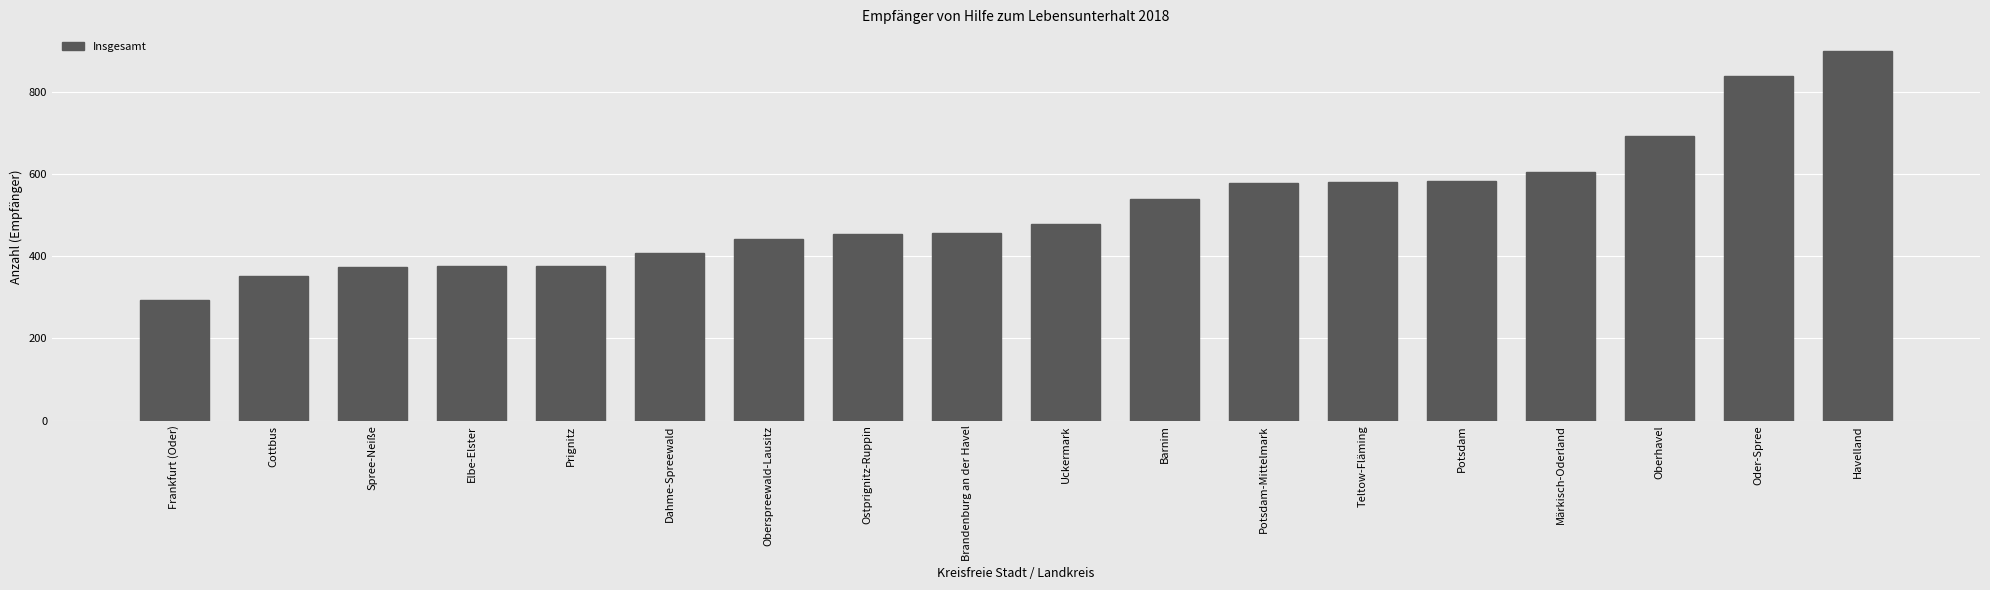

At which category does the chart reach its peak across all series?

Havelland